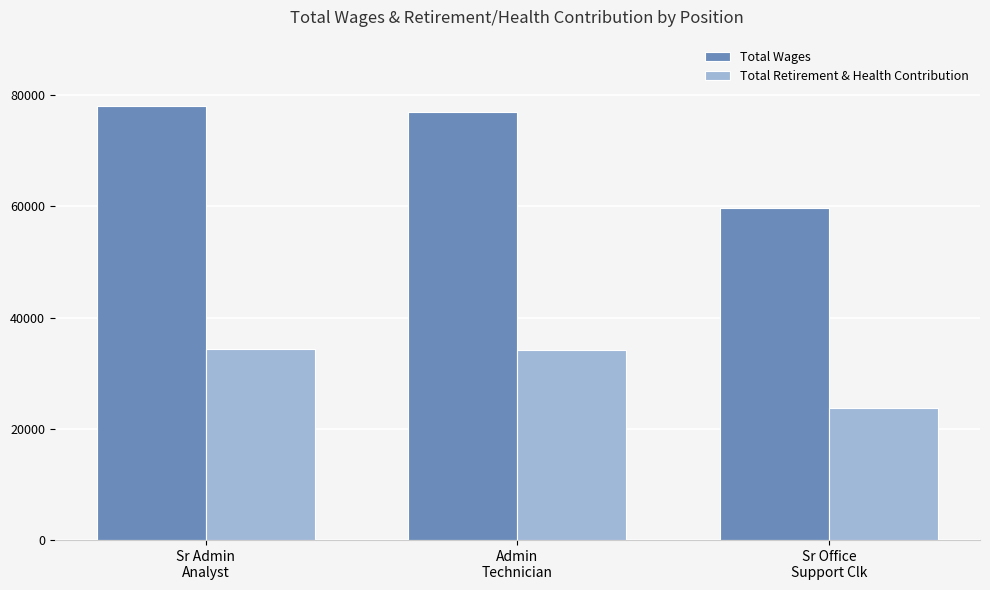

What is the difference between the highest and lowest values at Admin
Technician?

42923